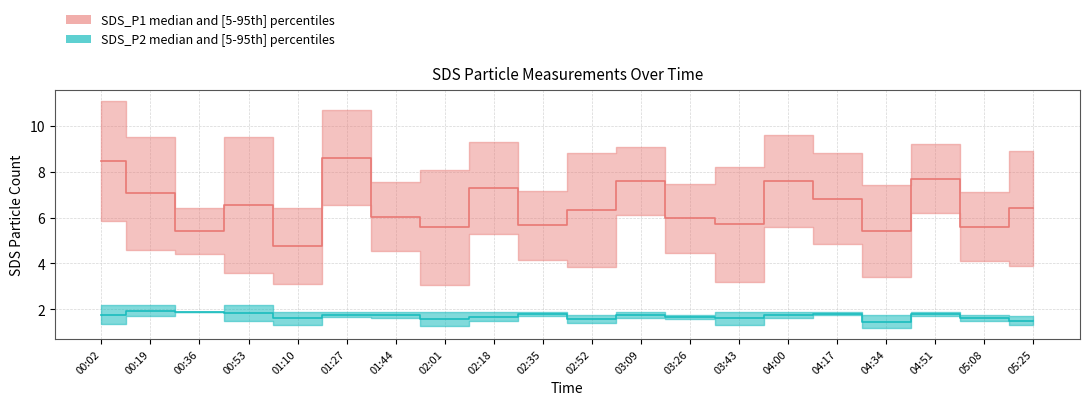

At 02:01, list the series in order from largest to smallest.

SDS_P1_upper, SDS_P1, SDS_P2_upper, SDS_P2